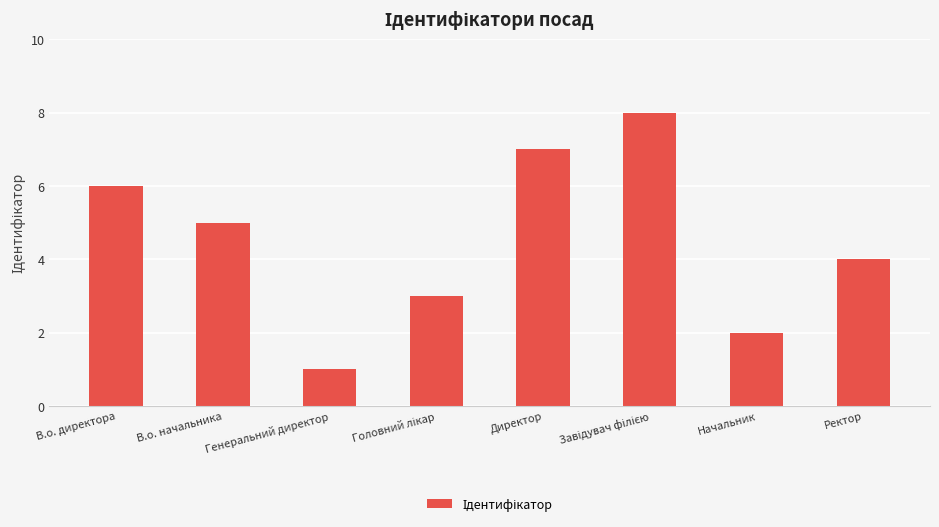

Reading left to right, what are all the values shown in this chart?

6	5	1	3	7	8	2	4